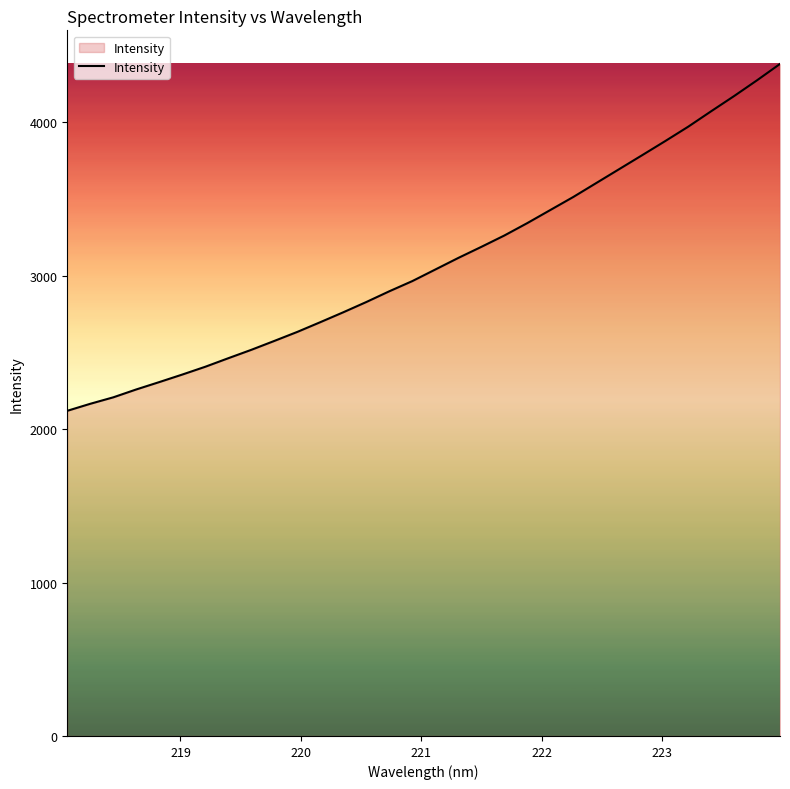

What is the difference between the maximum and minimum values?

2260.3